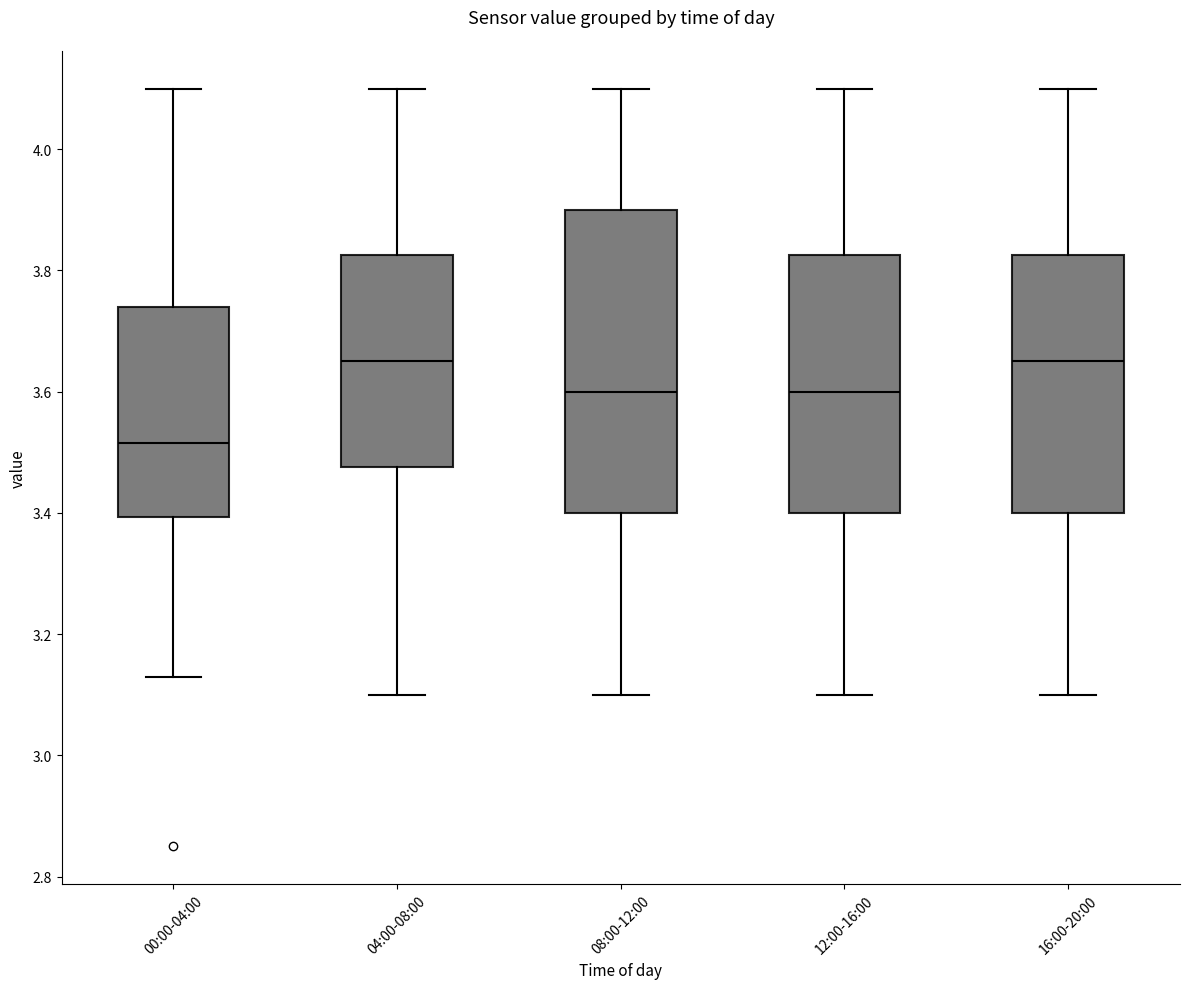

Which box is the tallest, from its lower edge to its upper edge?

08:00-12:00